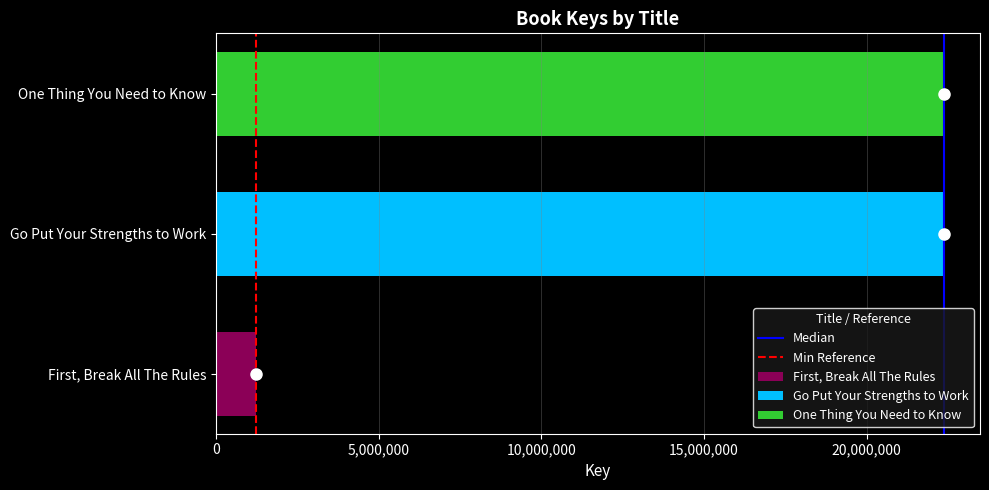

Is it true that First, Break All The Rules equals 1236840 at Go Put Your Strengths to Work?

True